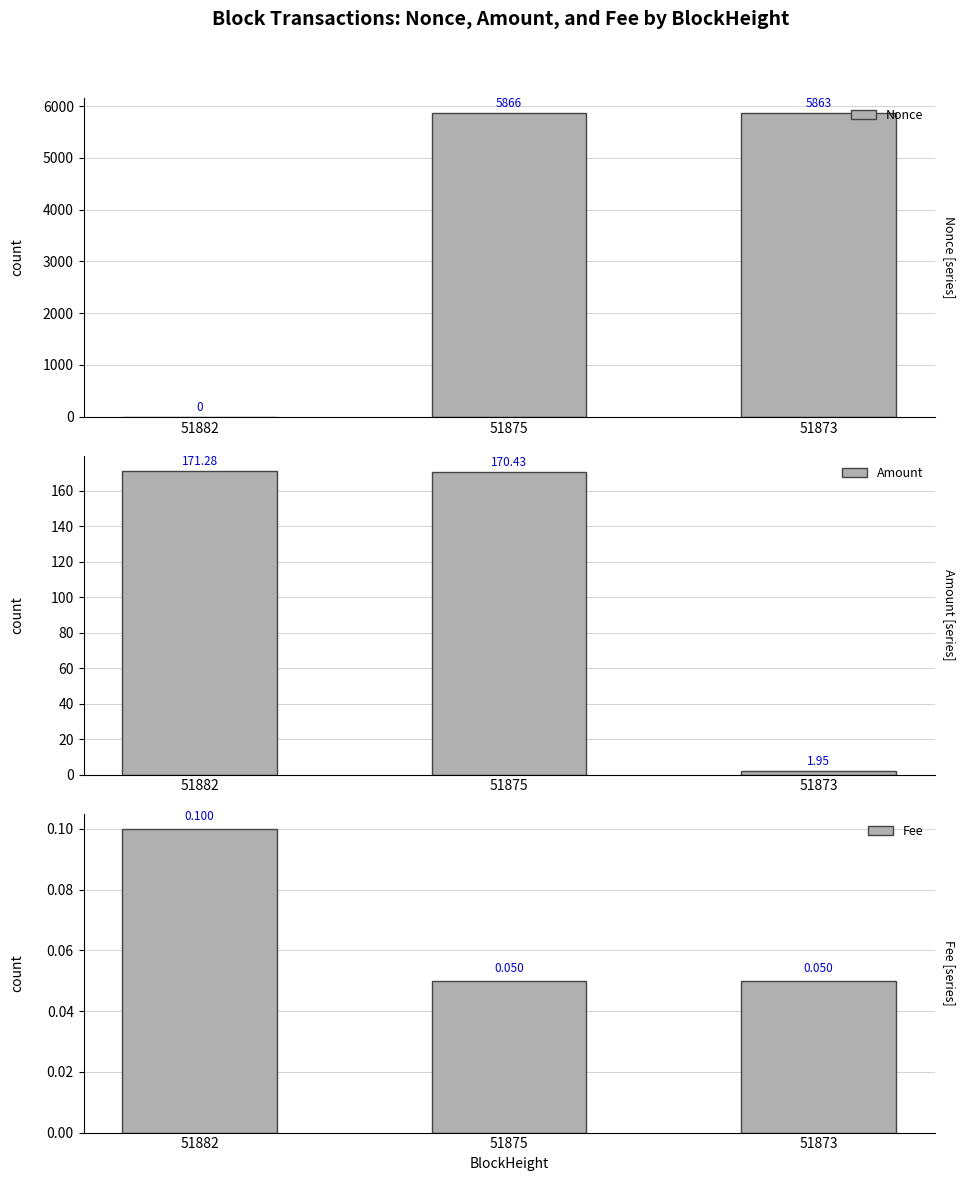

List the series in order of their peak value, lowest first.

Fee, Amount, Nonce